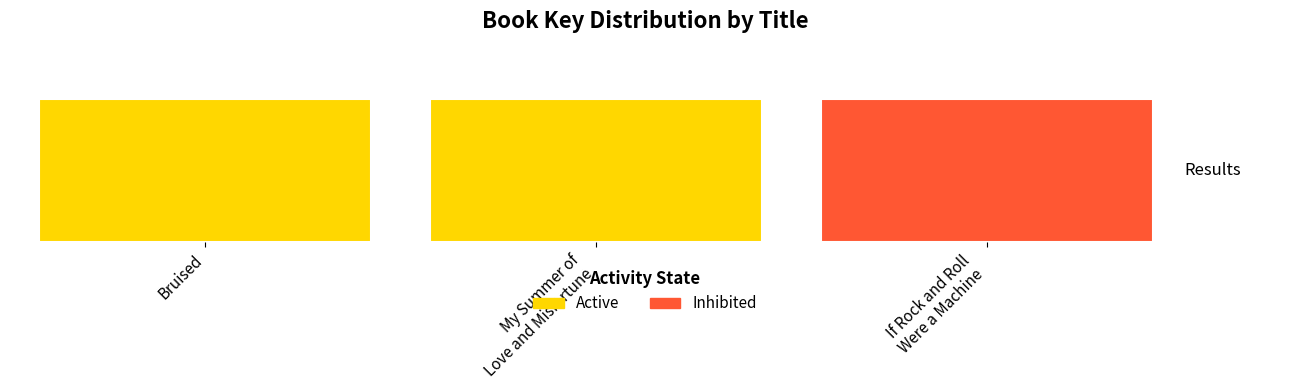

Rank the categories by value from highest to lowest.

If Rock and Roll Were a Machine, Bruised, My Summer of Love and Misfortune